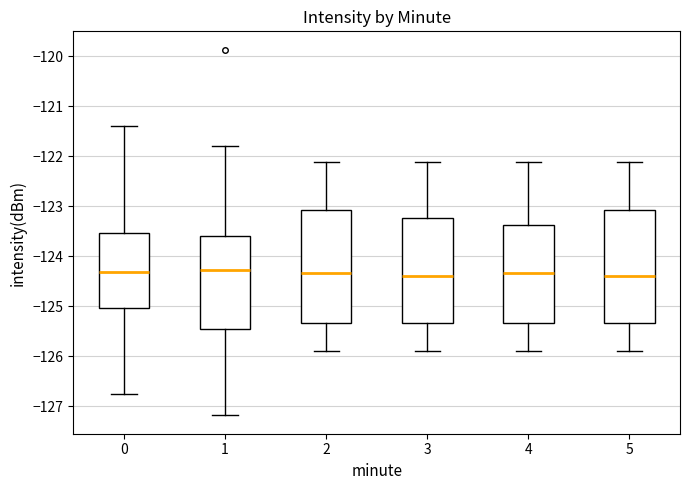

Reading left to right, transcribe this box plot: for each box, give where its median line is, the range the box spans, and where its two whiskers end, as read against the y-axis. The values are not printed on the chart, so give them approximately, as read against the axis.

0: median -124.3, box -125.0 to -123.5, whiskers -126.8 to -121.4
1: median -124.3, box -125.5 to -123.6, whiskers -127.2 to -121.8
2: median -124.3, box -125.3 to -123.1, whiskers -125.9 to -122.1
3: median -124.4, box -125.3 to -123.2, whiskers -125.9 to -122.1
4: median -124.3, box -125.3 to -123.4, whiskers -125.9 to -122.1
5: median -124.4, box -125.3 to -123.1, whiskers -125.9 to -122.1